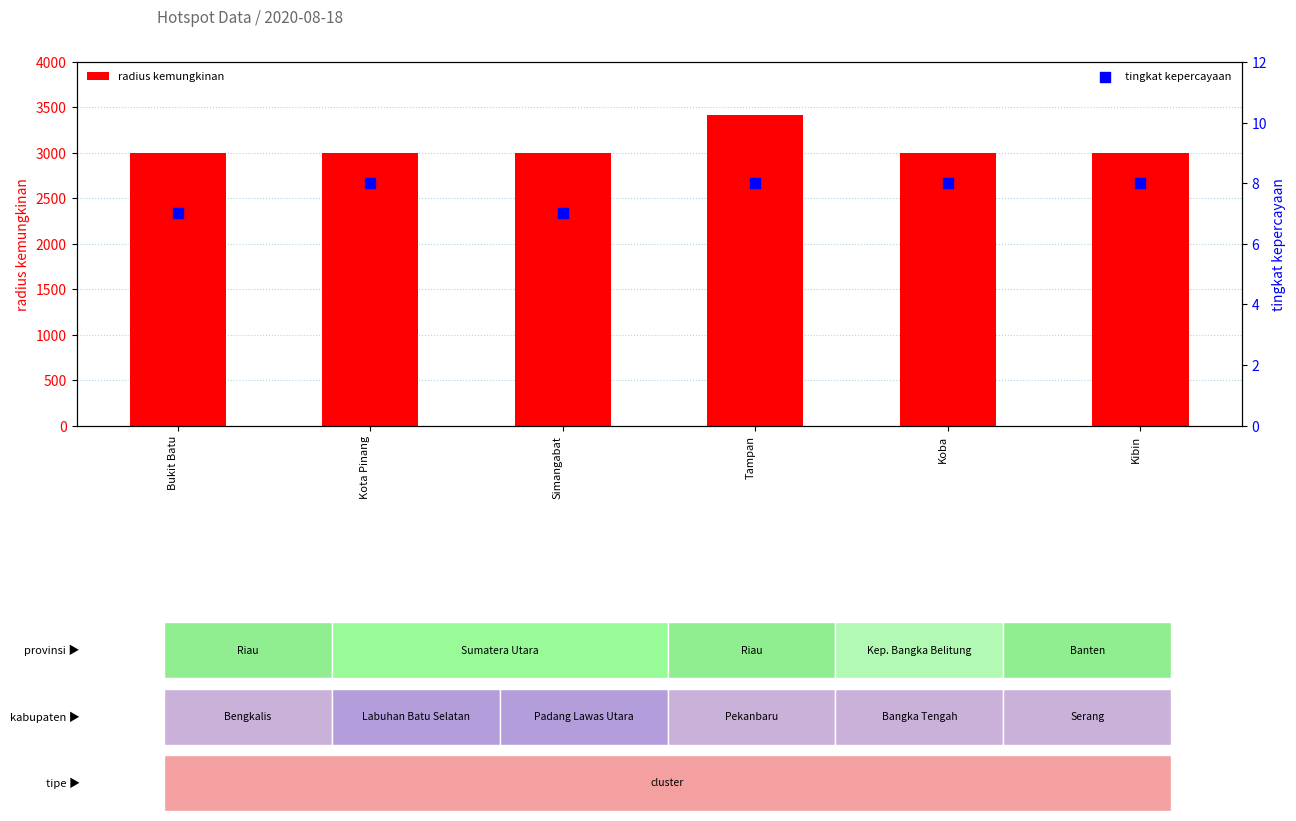

Which series contains the lowest Y value?

tingkat kepercayaan